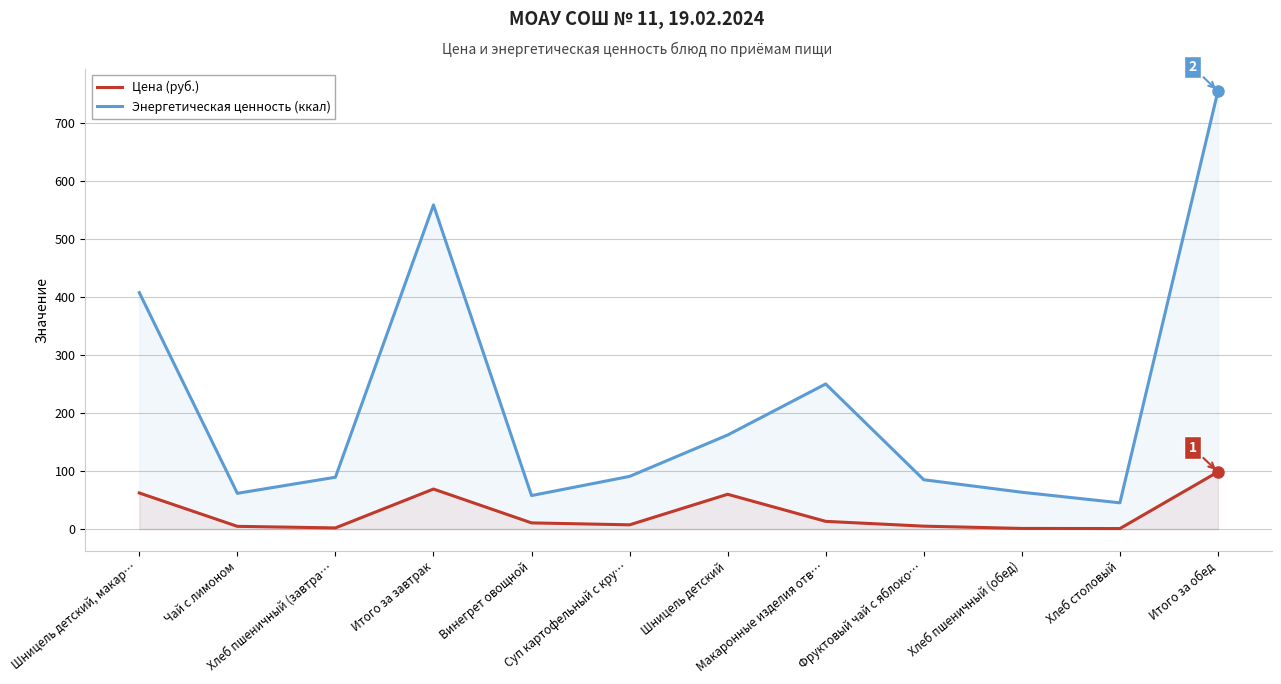

At which category does Энергетическая ценность (ккал) reach its first local peak?

Итого за завтрак